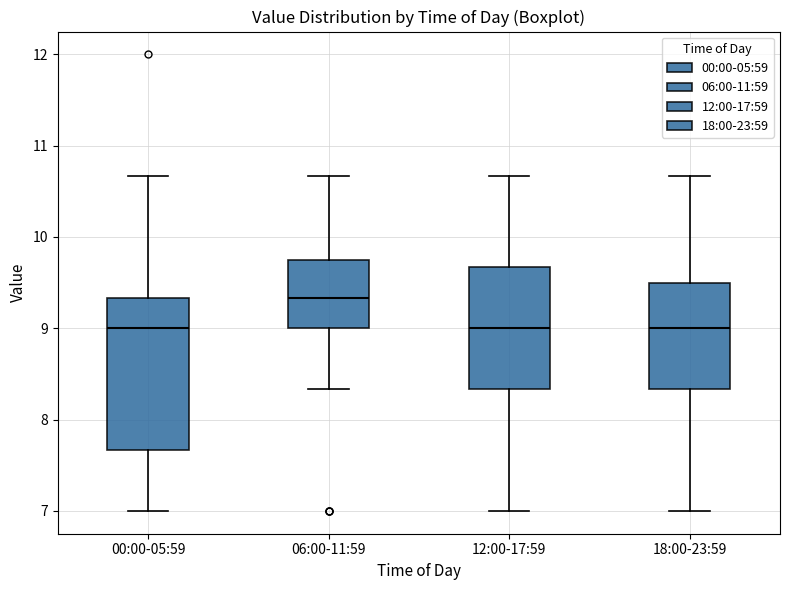

Where does the upper whisker of the box for 00:00-05:59 end on the y-axis? The values are not printed on the chart, so give them approximately, as read against the axis.

10.7